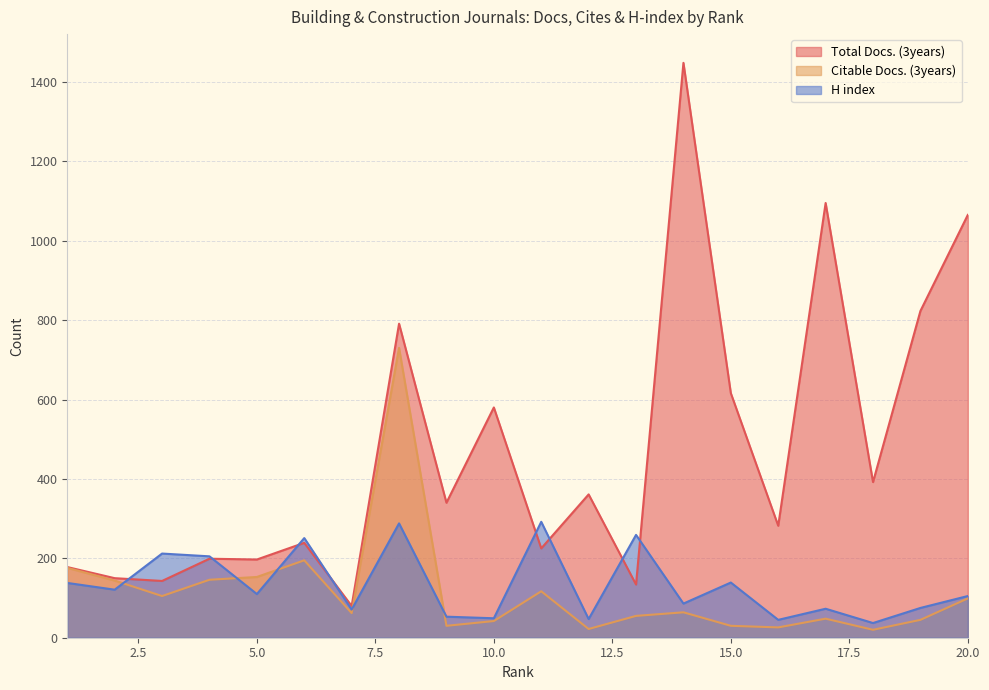

At how many categories does at least one series exceed 1296?

1